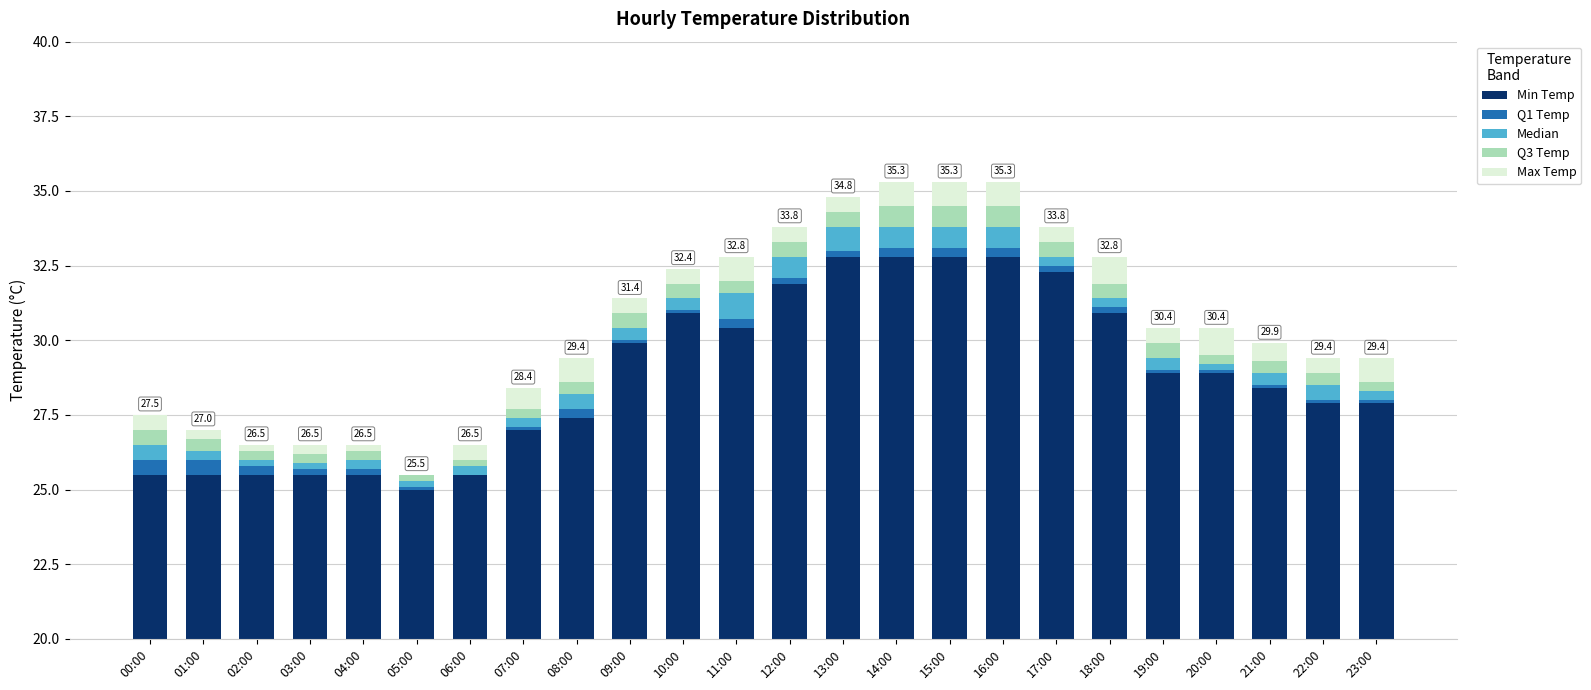

What are all the series names shown in the legend?

Min Temp, Q1 Temp, Median, Q3 Temp, Max Temp